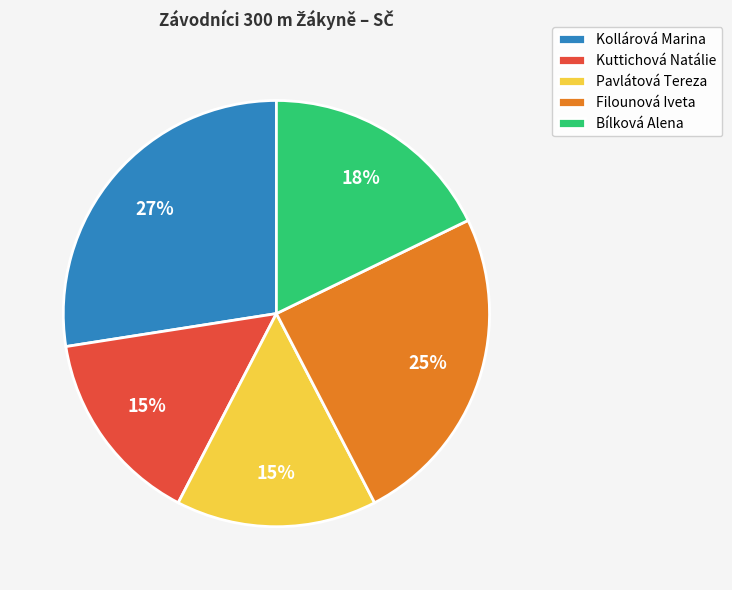

What is the largest slice in the pie chart?

Kollárová Marina